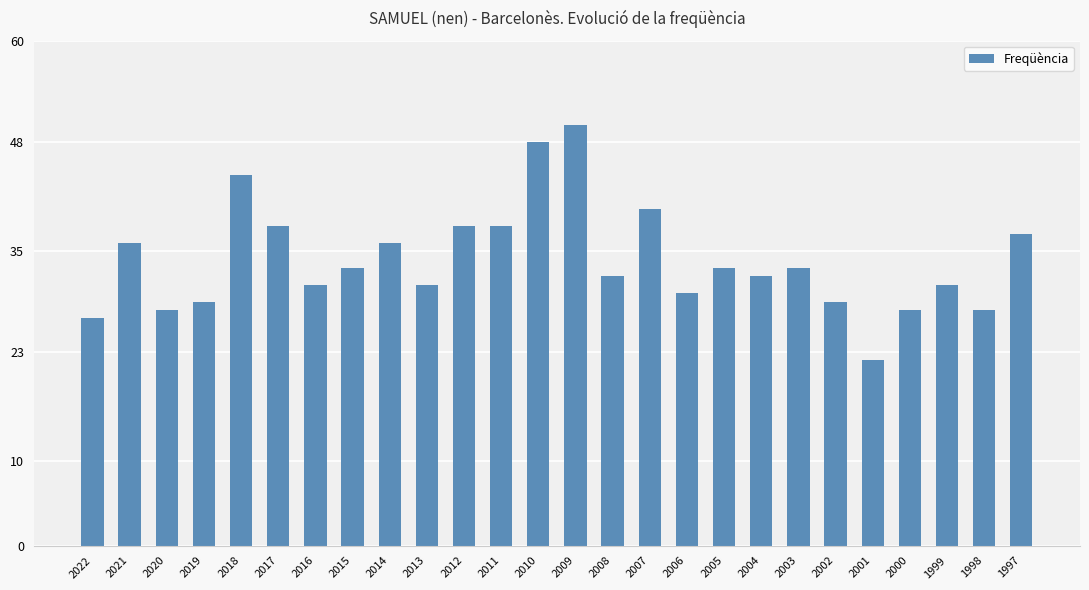

What is the value of the 1st bar from the left?

27